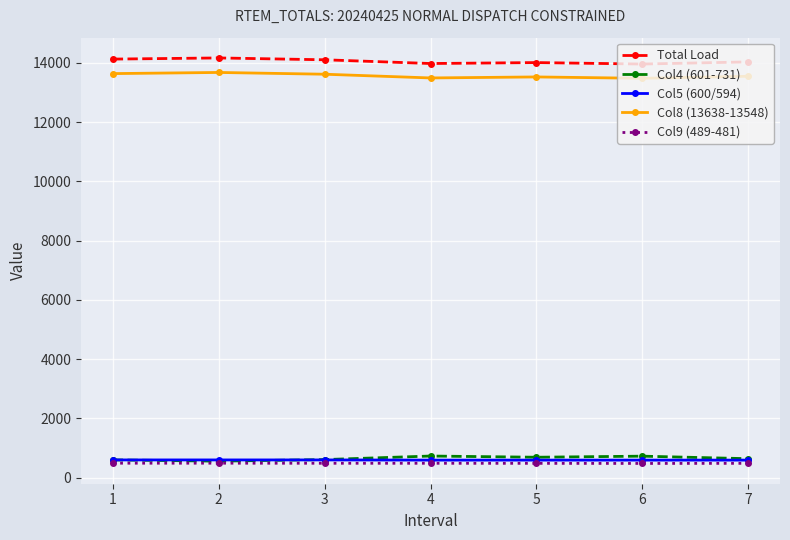

What is the difference between the highest and lowest values at 4?

13491.5